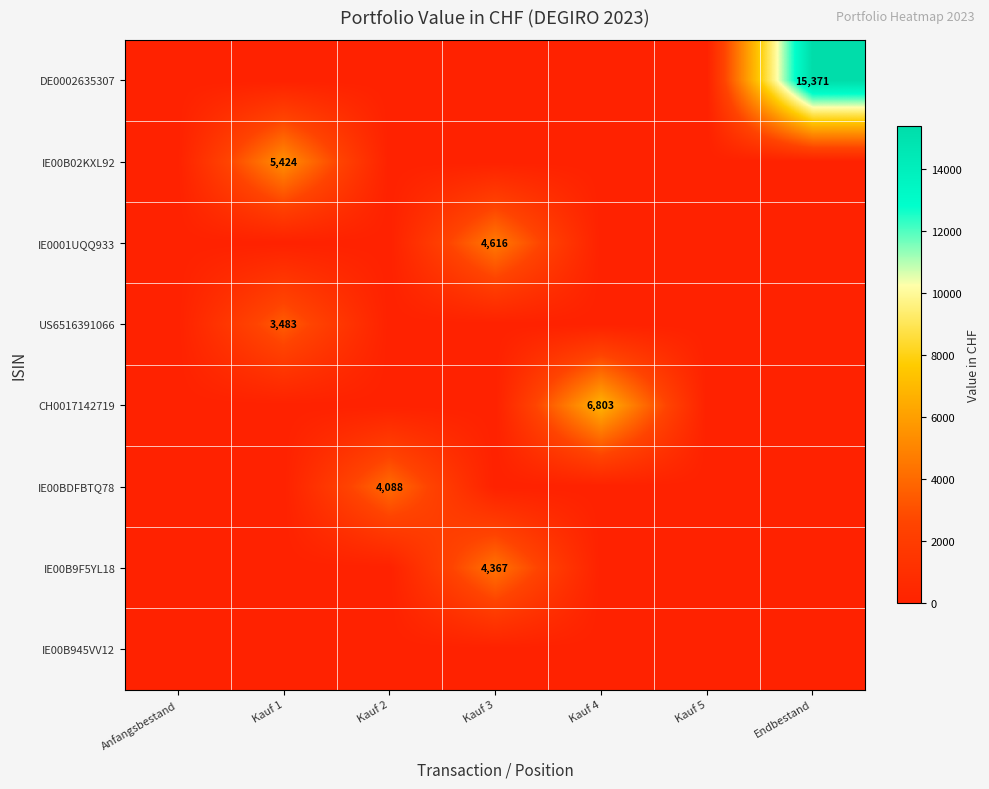

True or false: US6516391066 has a value of 1991 at Kauf 1.

False